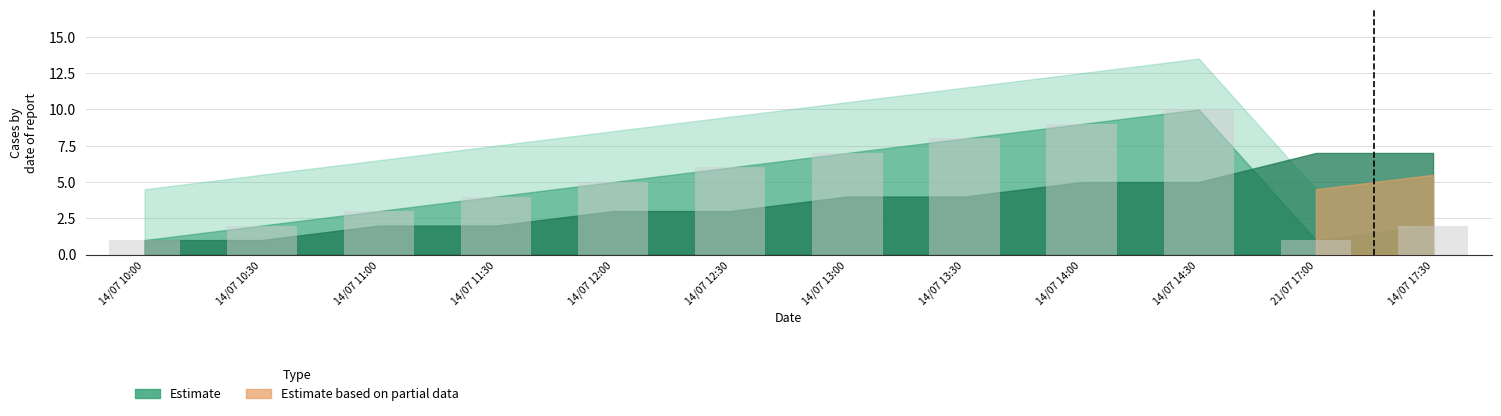

What is the average value?

5